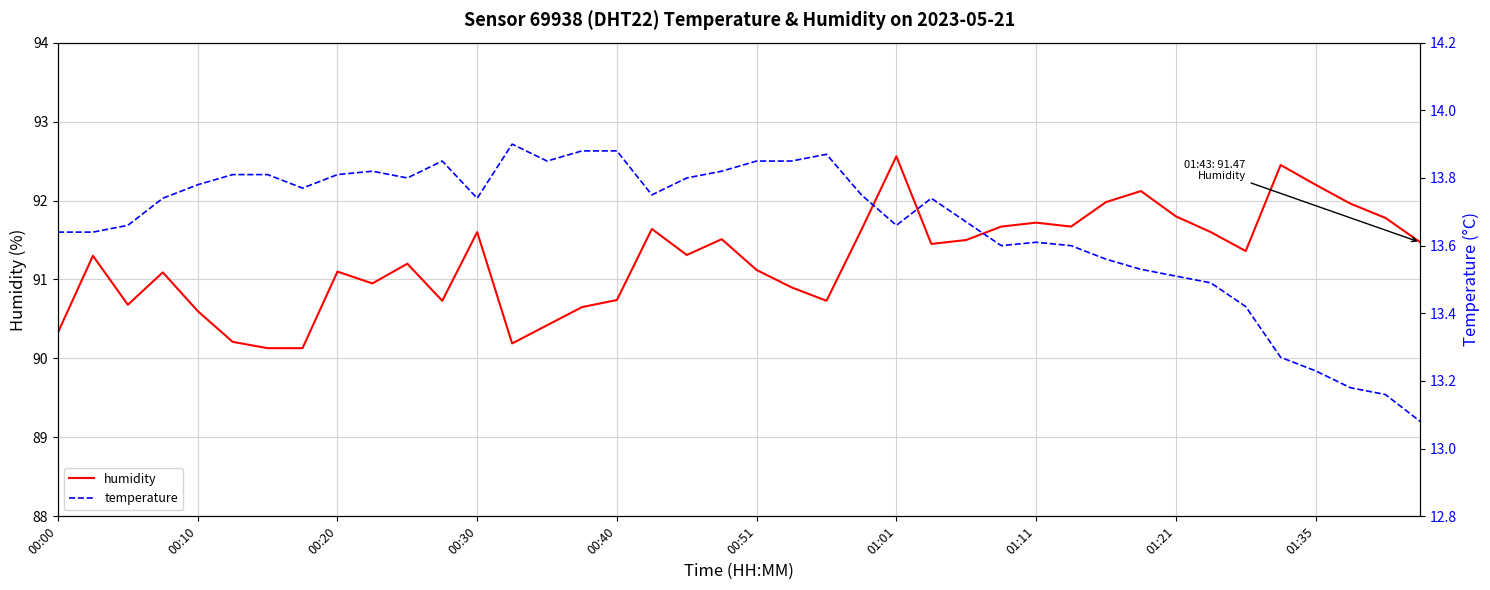

What is the maximum value for humidity?

92.6